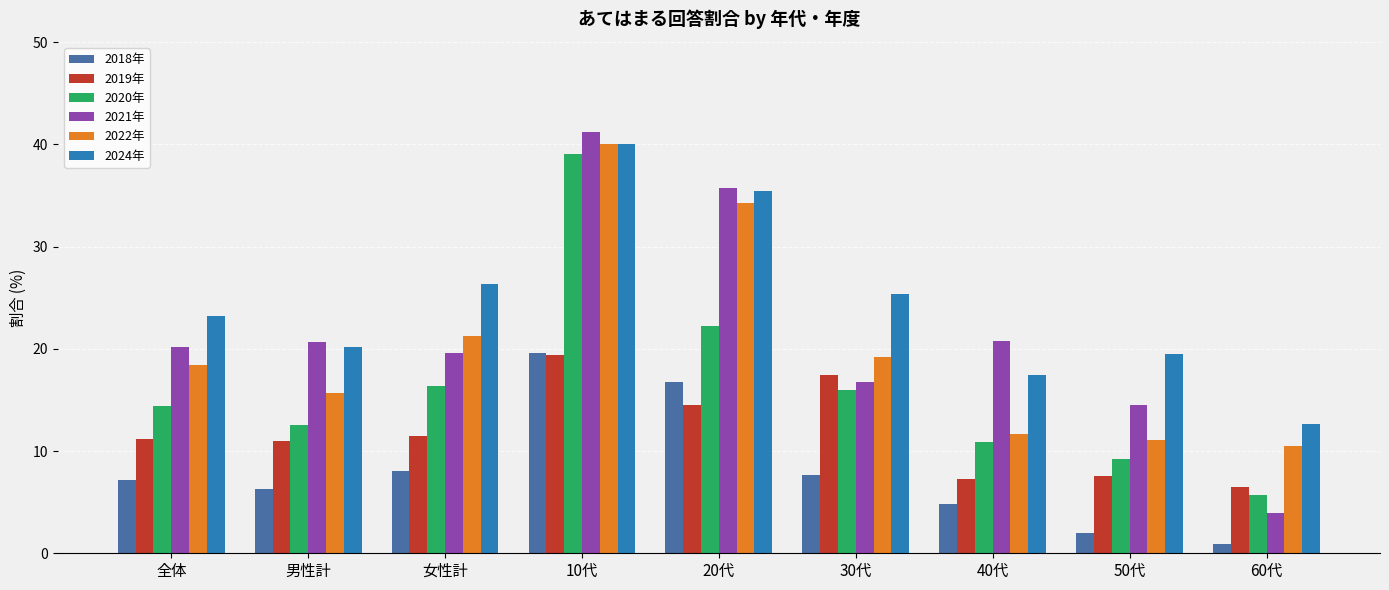

What is the value of the 2024年 bar at the 7th from the left?

17.4